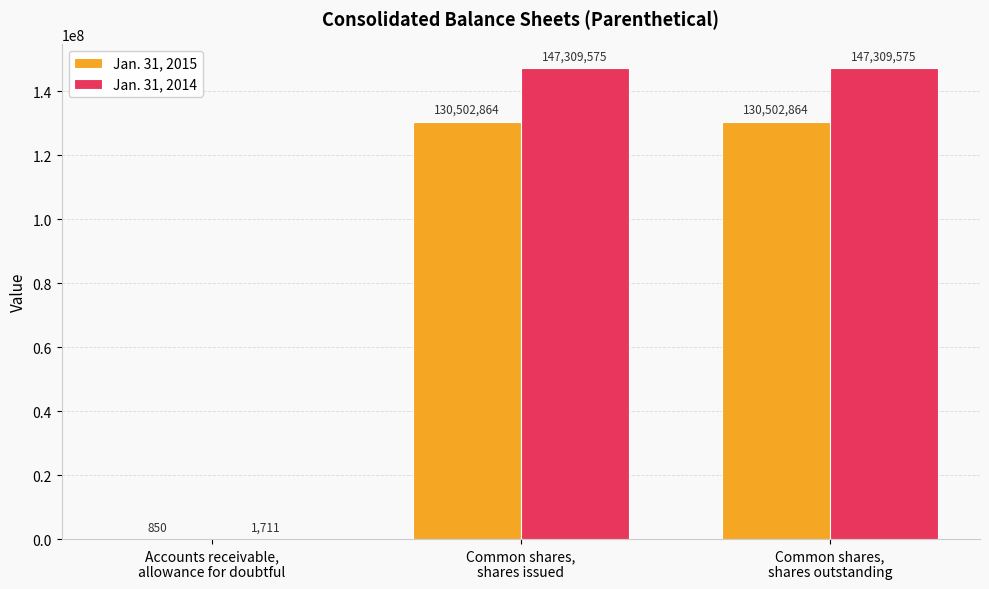

Which series has the largest total across all categories?

Jan. 31, 2014